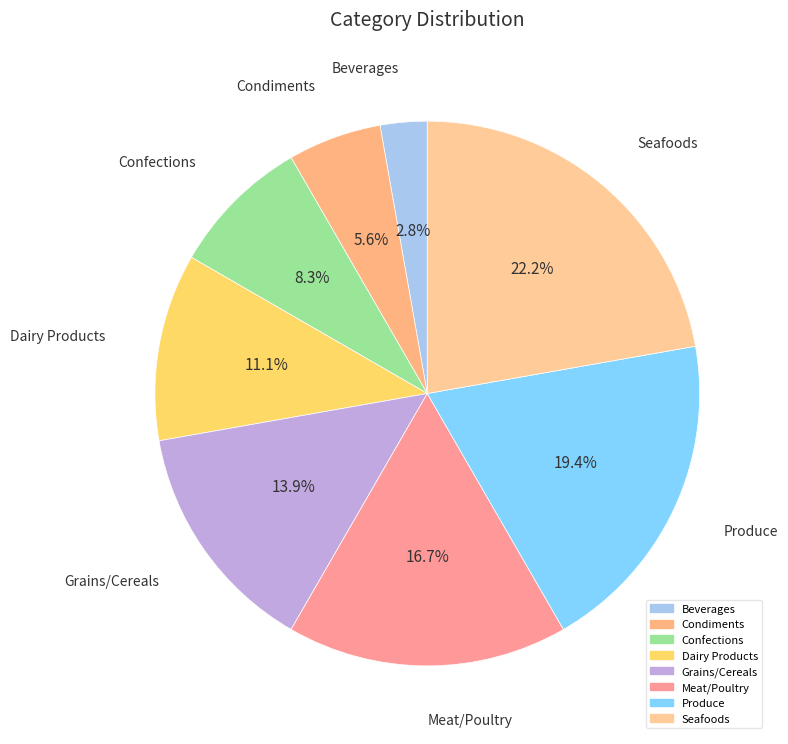

To the nearest percent, what percentage of the pie is Confections?

8%